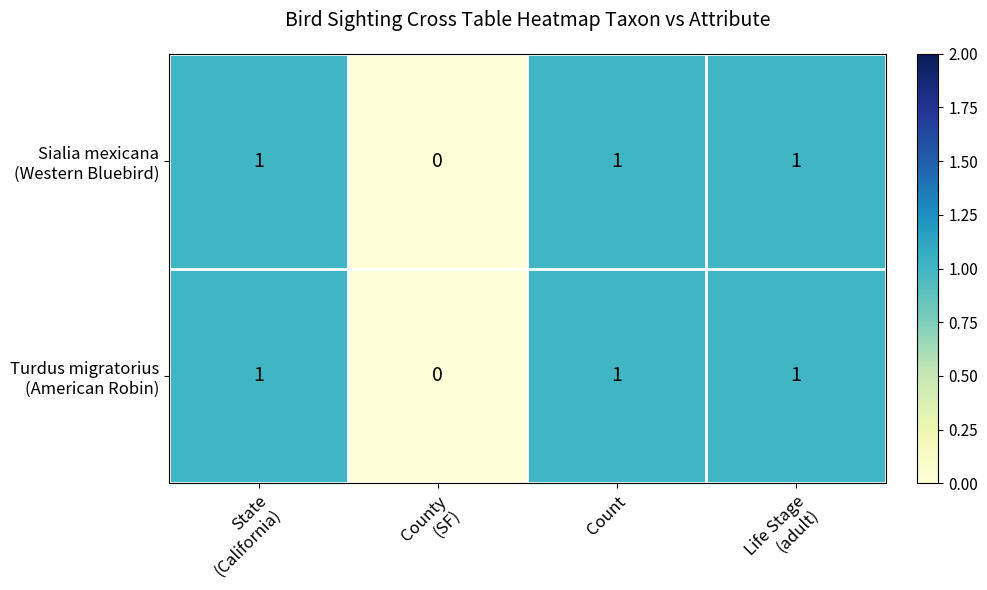

What is the greatest value displayed?

1